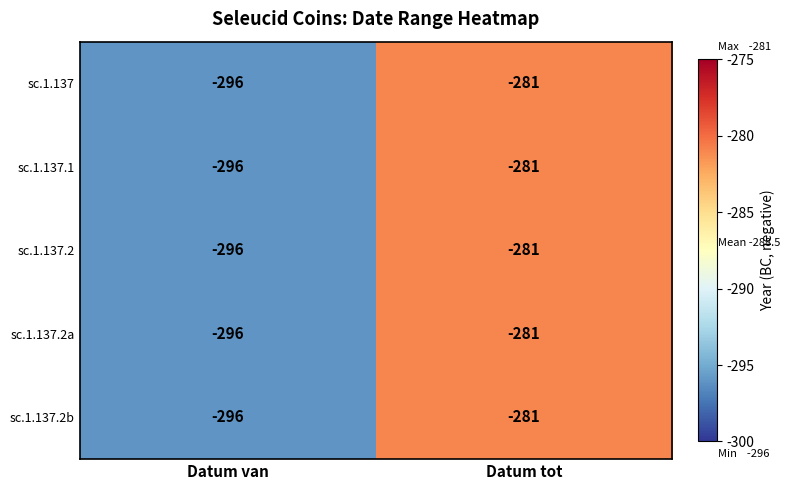

True or false: sc.1.137.1 has a value of -148 at Datum tot.

False